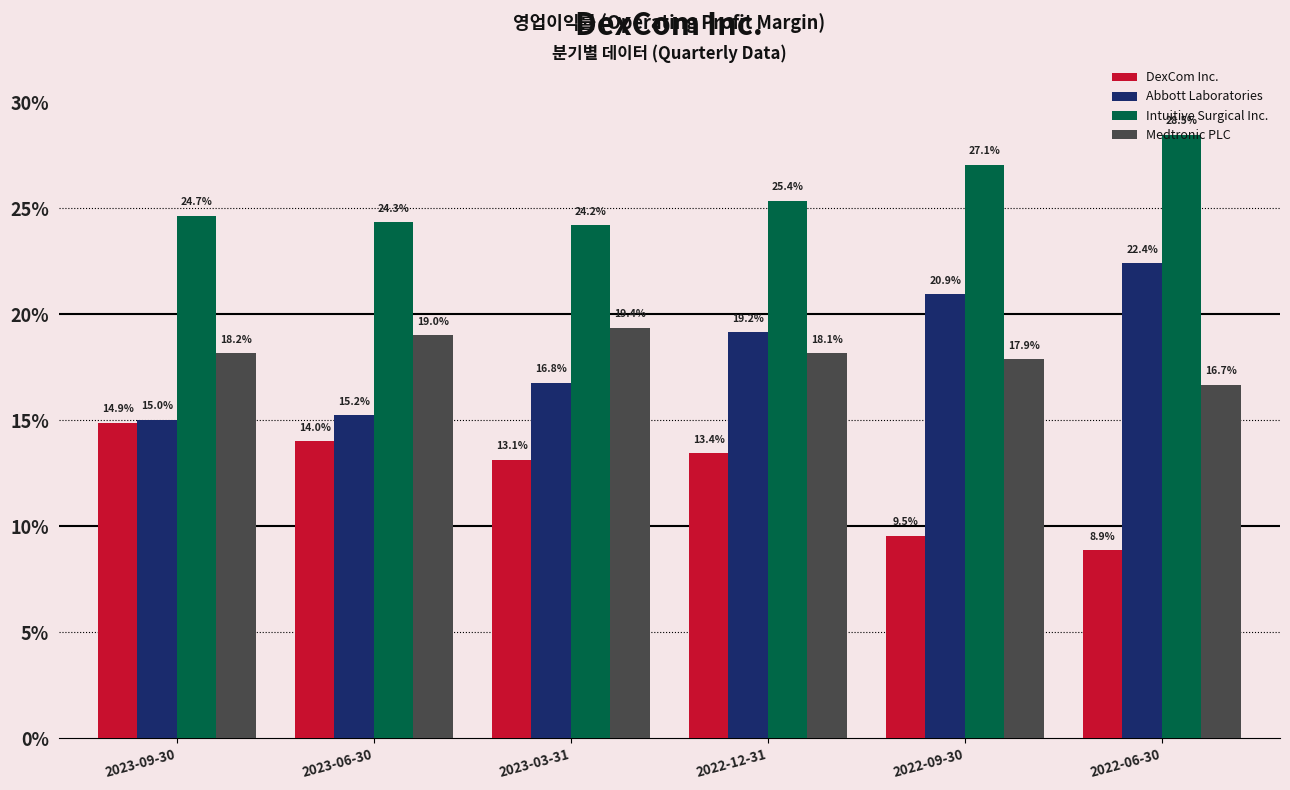

Are the bars horizontal?

No